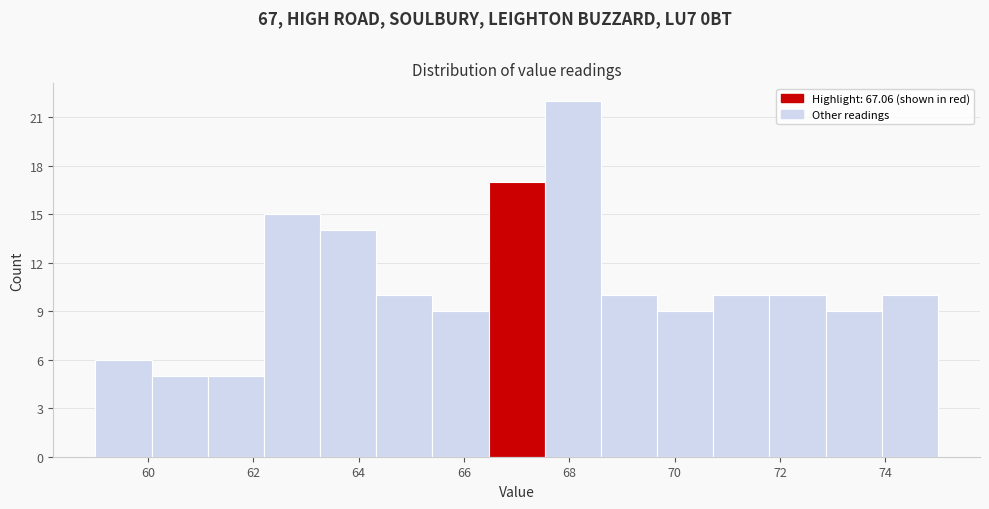

Which range on the x-axis has the tallest bar?

67.6 to 68.6